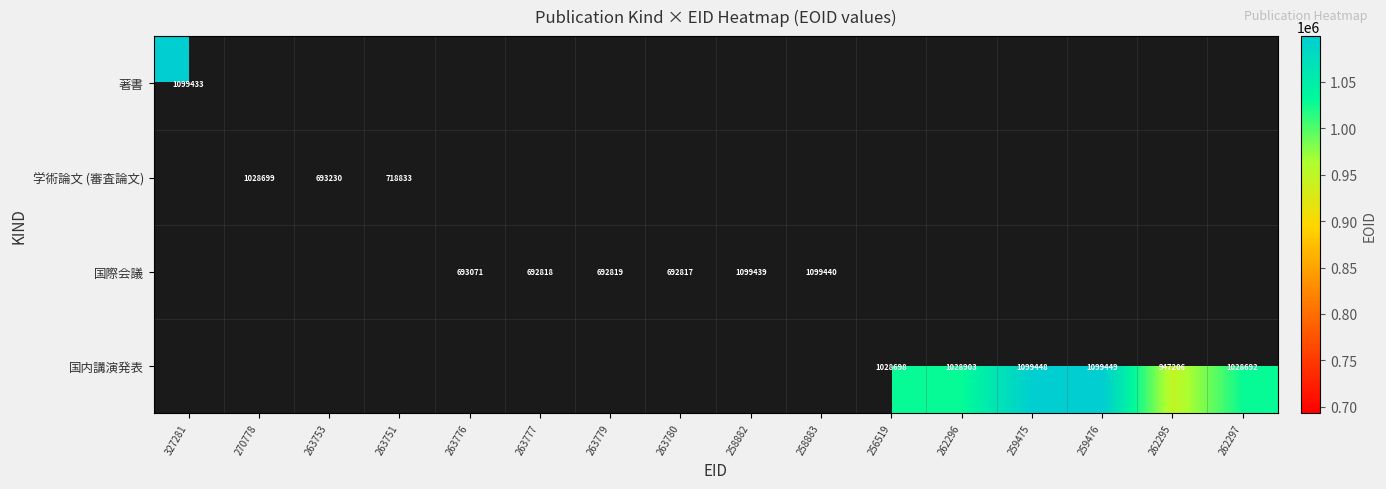

Is the value of 国際会議 at 263780 greater than the value of 学術論文 (審査論文) at 263751?

No